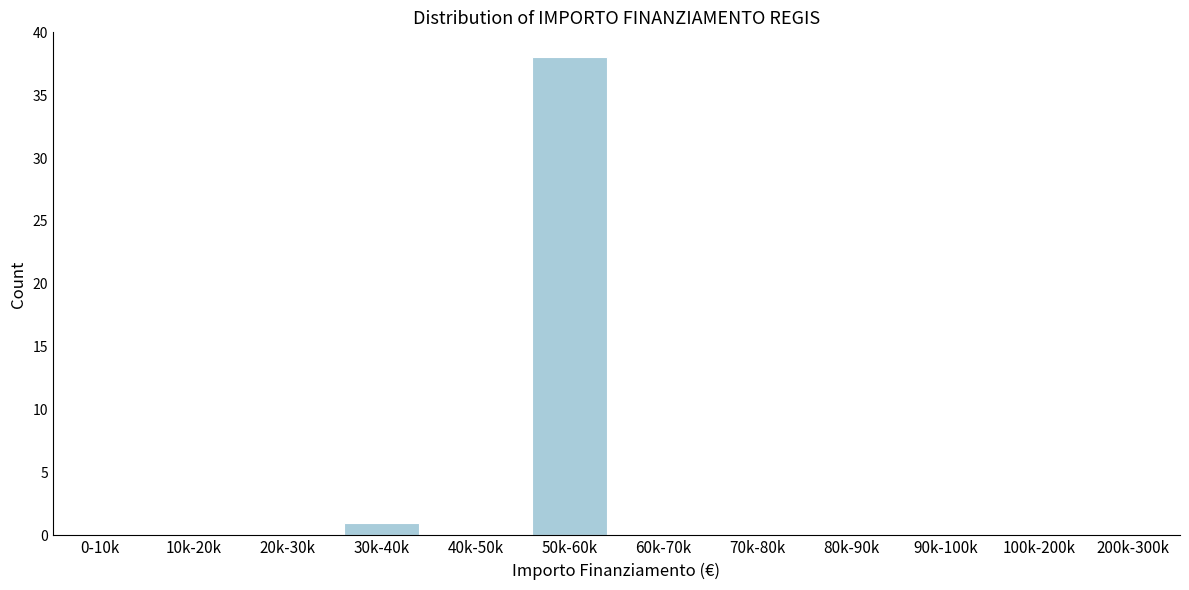

Reading right to left, extract all data points from this chart.

200k-300k=0	100k-200k=0	90k-100k=0	80k-90k=0	70k-80k=0	60k-70k=0	50k-60k=38	40k-50k=0	30k-40k=1	20k-30k=0	10k-20k=0	0-10k=0